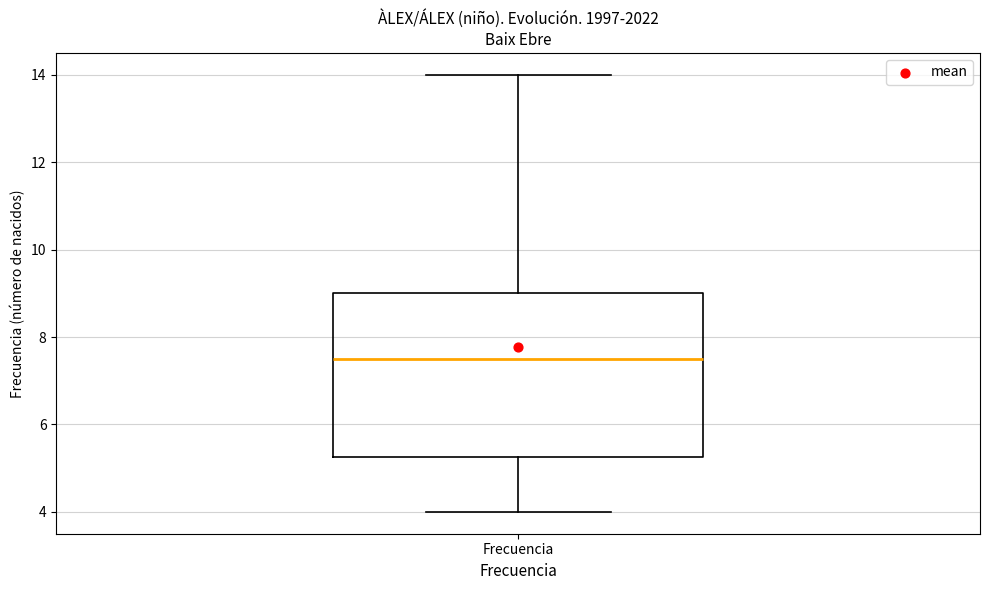

Where does the median line of the box for Frecuencia sit on the y-axis? The values are not printed on the chart, so give them approximately, as read against the axis.

7.6